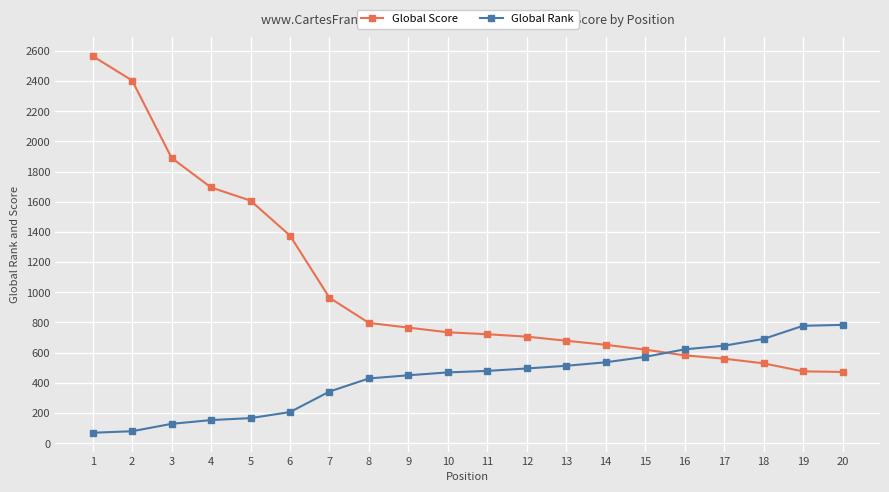

What is the difference between the Global Score values at 10 and 18?

206